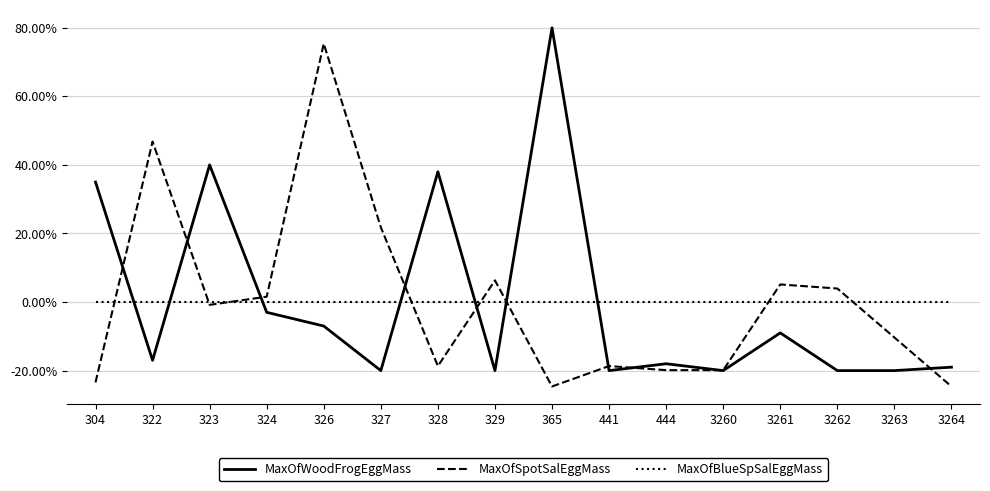

At which category is the sum across all series the highest?

326